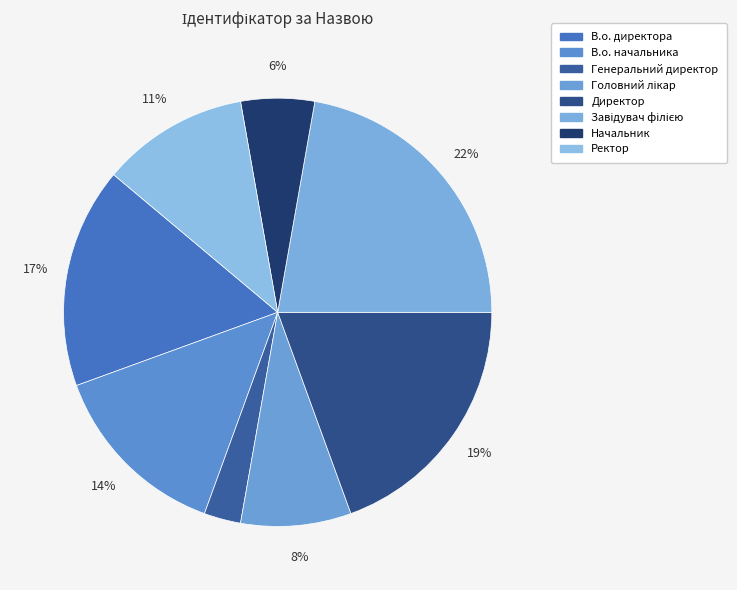

How many segments does this pie chart have?

8